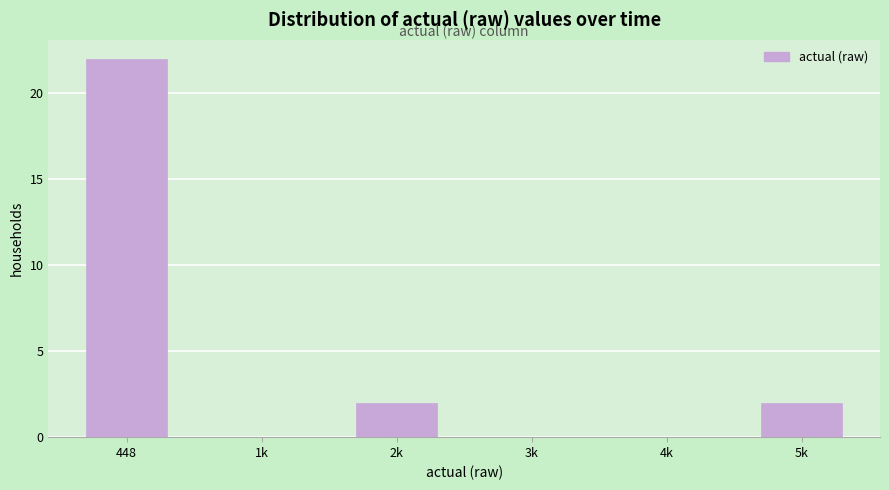

Reading right to left, transcribe all the data shown in this chart.

5k=2	4k=0	3k=0	2k=2	1k=0	448=22